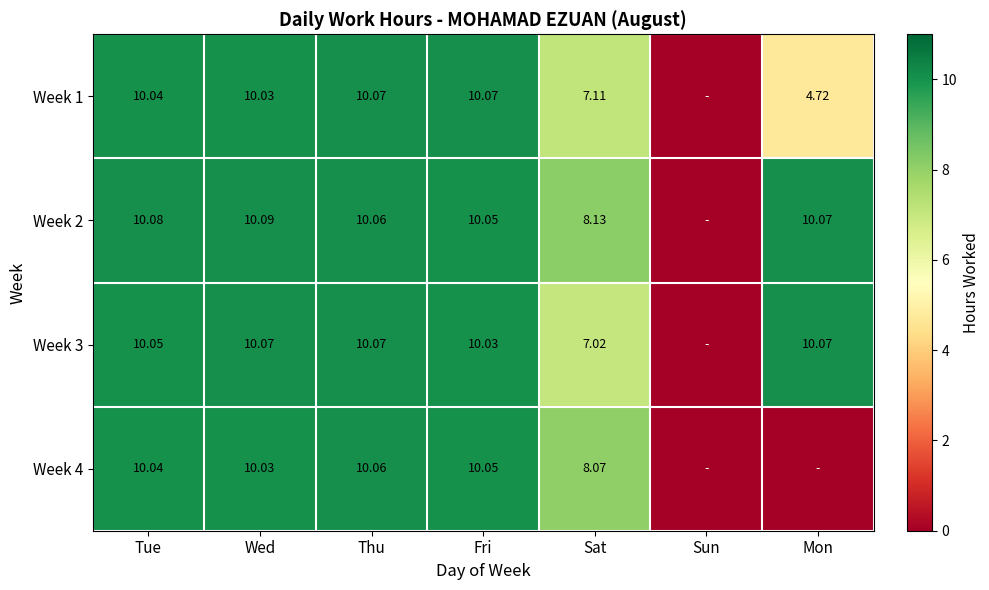

Which series has the largest total across all categories?

Week 2